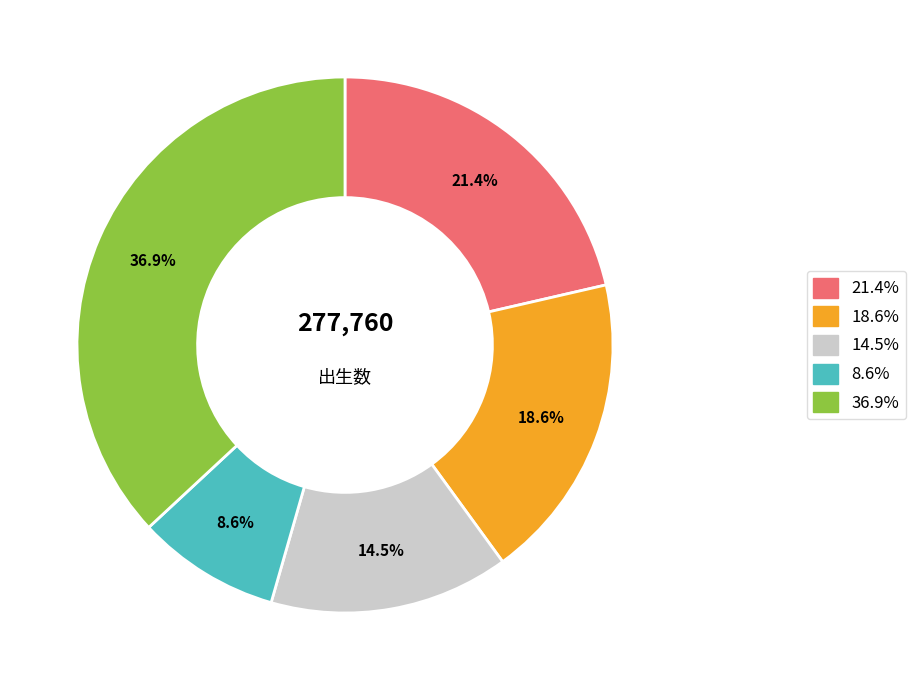

Is the sum of 36.9% and 18.6% greater than half?

Yes